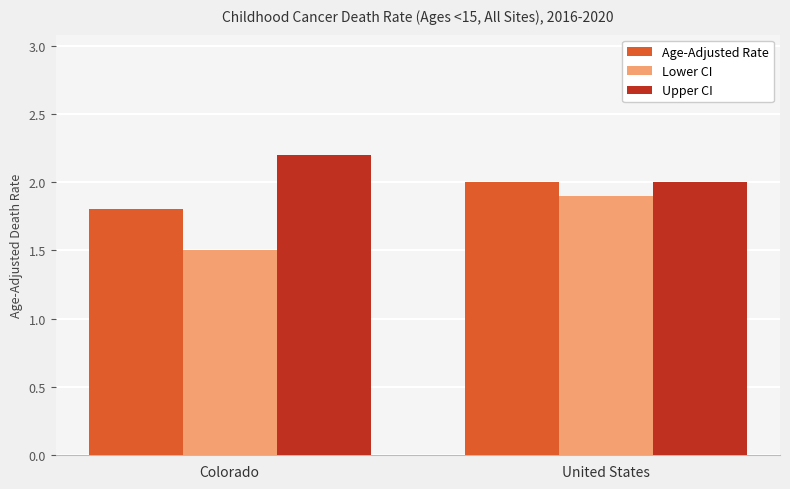

List the series in order of their peak value, lowest first.

Lower CI, Age-Adjusted Rate, Upper CI